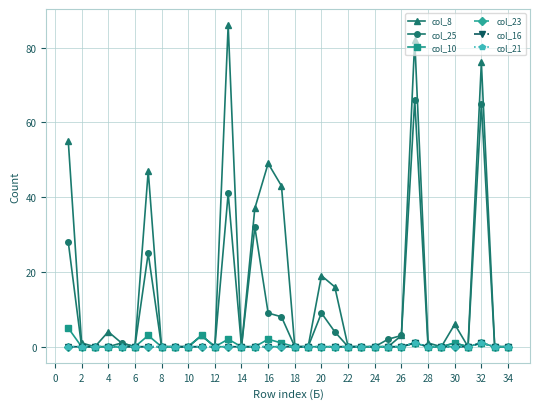

Reading left to right, what are all the values shown in this chart?

col_8: 55	1	0	4	1	0	47	0	0	0	3	0	86	0	37	49	43	0	0	19	16	0	0	0	0	3	82	1	0	6	0	76	0	0
col_25: 28	0	0	0	1	0	25	0	0	0	3	0	41	0	32	9	8	0	0	9	4	0	0	0	2	3	66	0	0	1	0	65	0	0
col_10: 5	0	0	0	0	0	3	0	0	0	3	0	2	0	0	2	1	0	0	0	0	0	0	0	0	0	1	0	0	1	0	1	0	0
col_23: 0	0	0	0	0	0	0	0	0	0	0	0	0	0	0	0	0	0	0	0	0	0	0	0	0	0	1	0	0	0	0	1	0	0
col_16: 0	0	0	0	0	0	0	0	0	0	0	0	0	0	0	0	0	0	0	0	0	0	0	0	0	0	1	0	0	0	0	1	0	0
col_21: 0	0	0	0	0	0	0	0	0	0	0	0	0	0	0	0	0	0	0	0	0	0	0	0	0	0	1	0	0	0	0	1	0	0